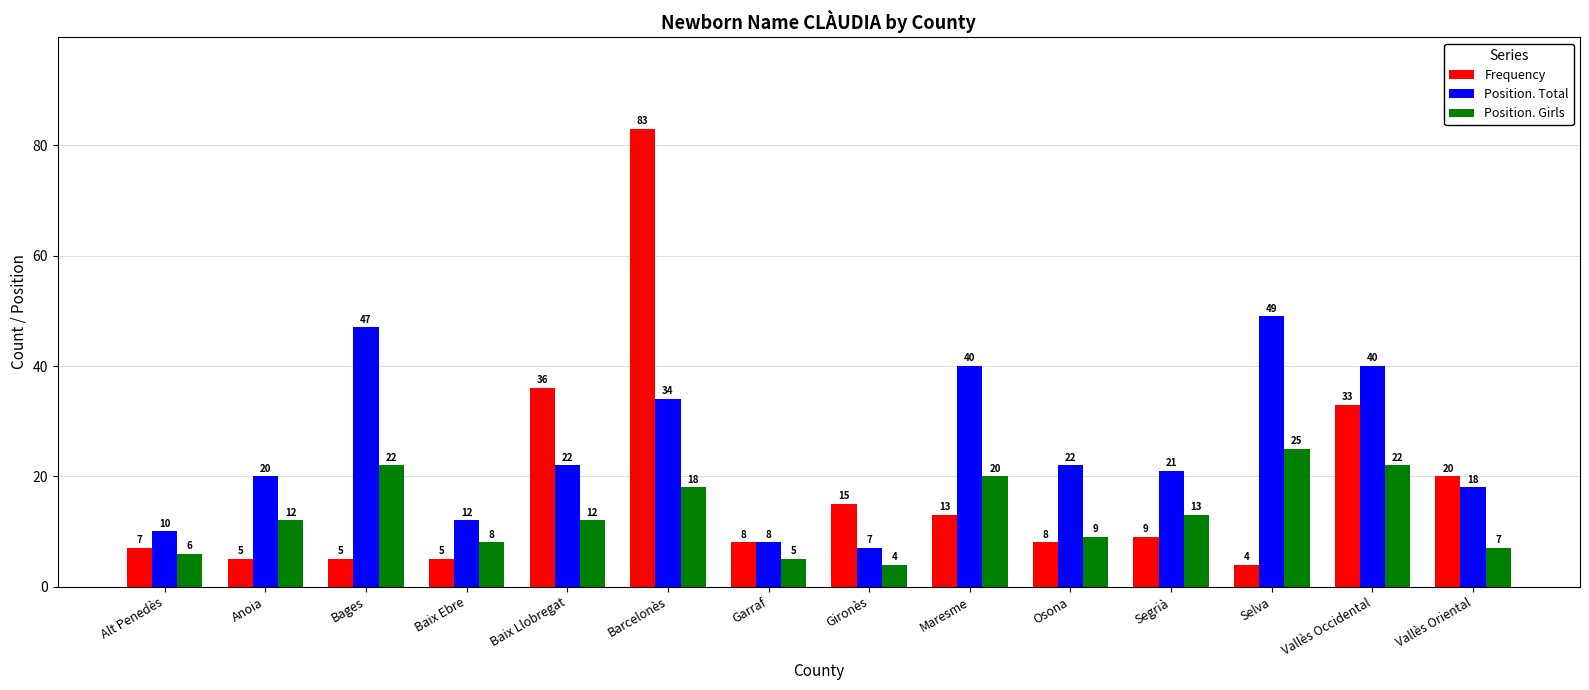

Count the number of data series in this chart.

3